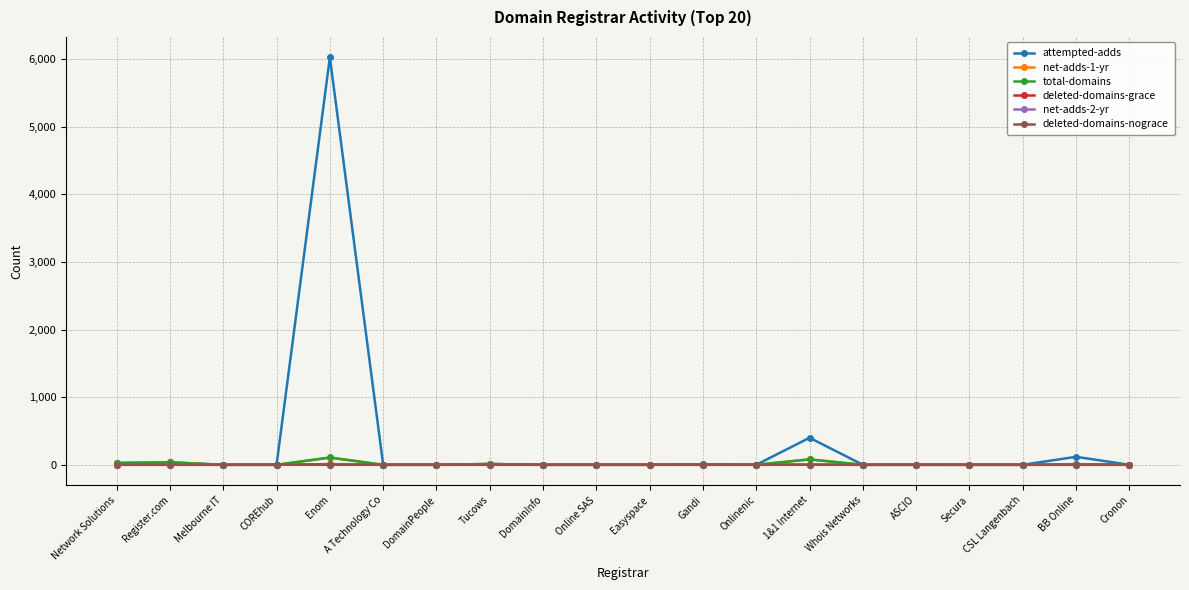

The value of total-domains at Online SAS is 0. True or false?

True